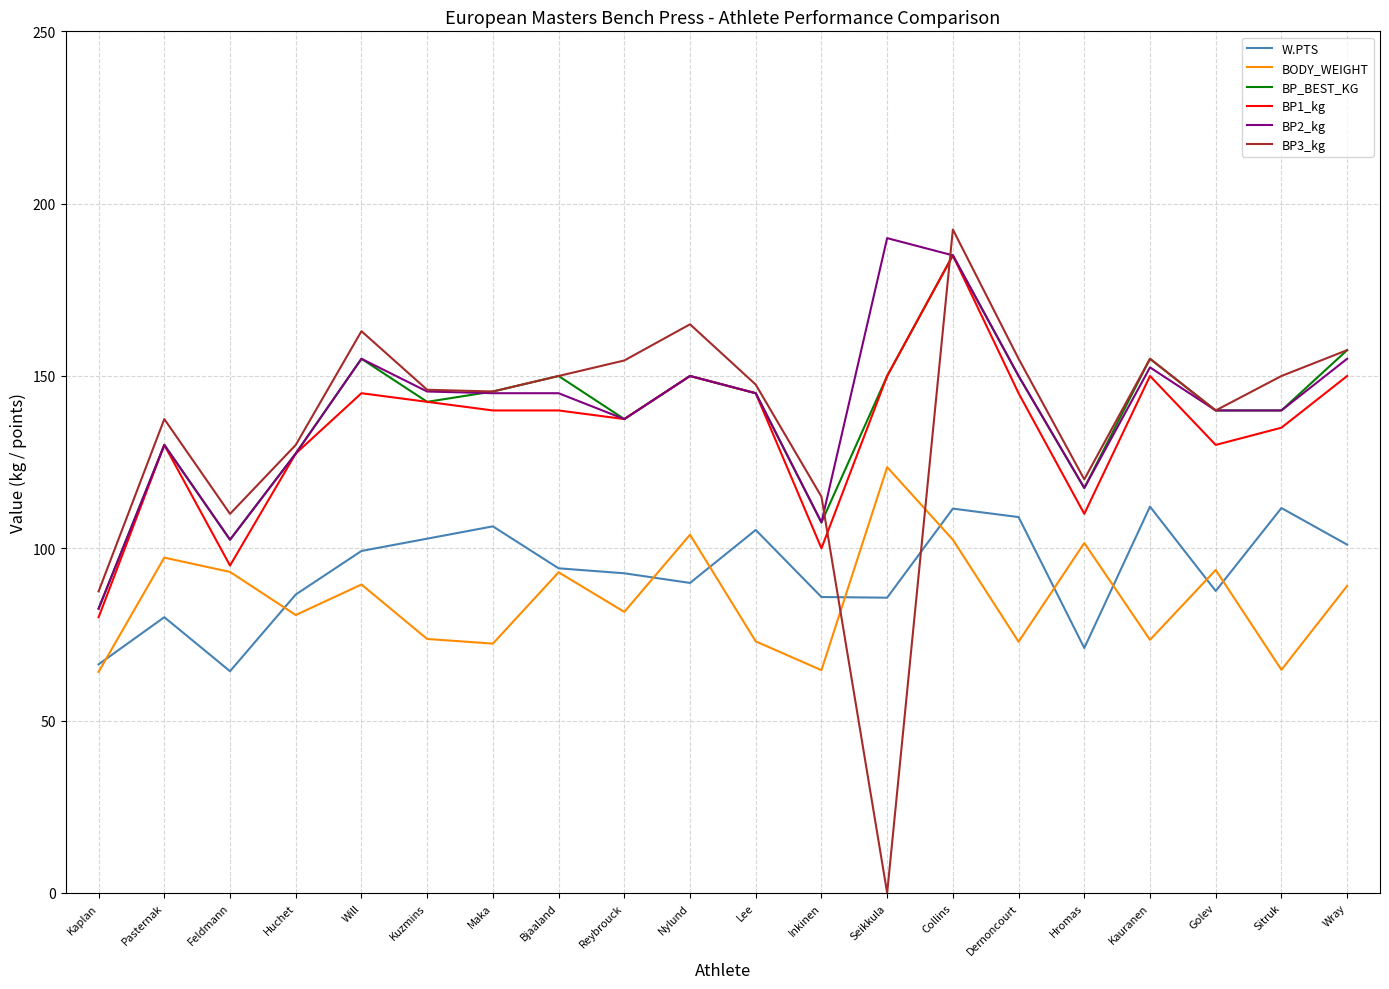

How many positive values does the BP3_kg series have?

19